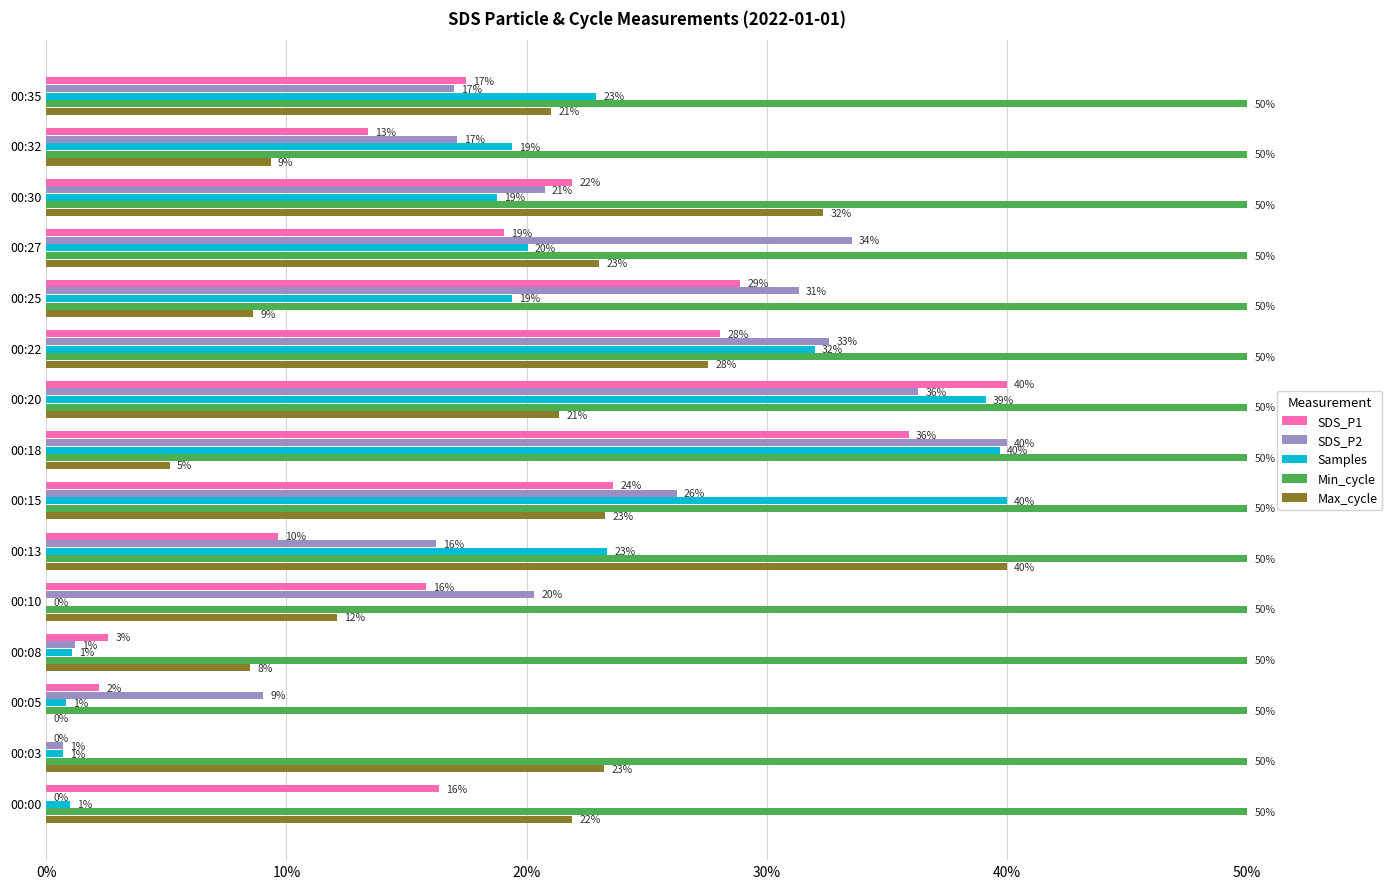

At which category is the sum across all series the highest?

00:20